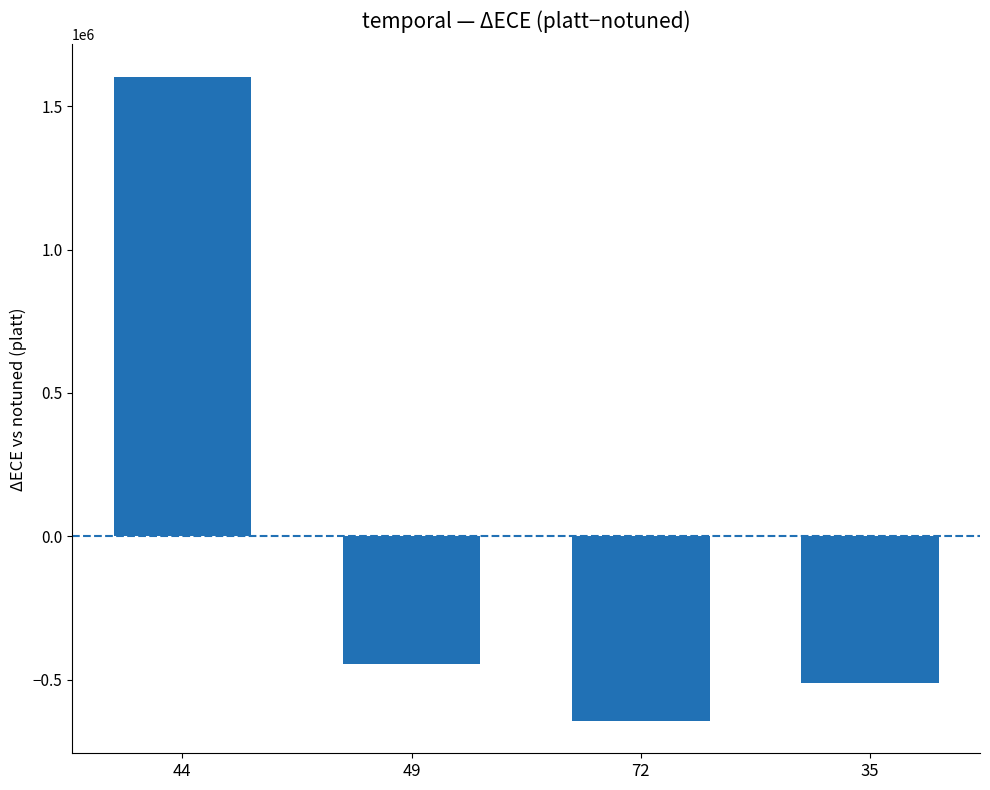

What is the value of the 1st bar from the left?

1603325